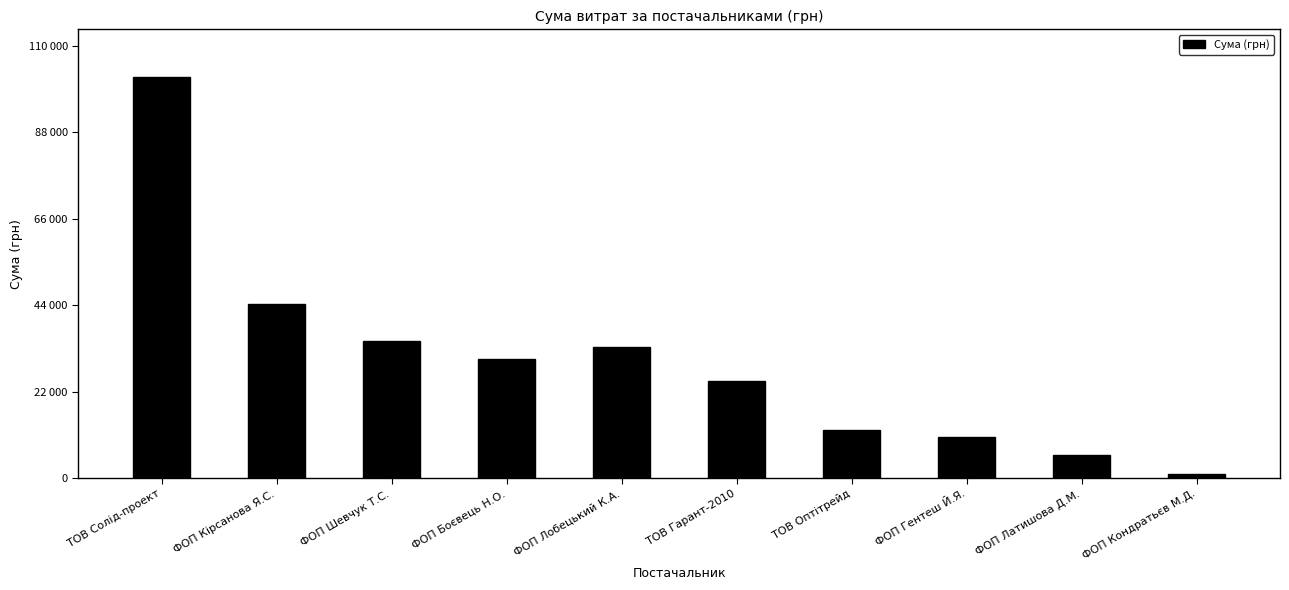

How many series are shown in this chart?

1